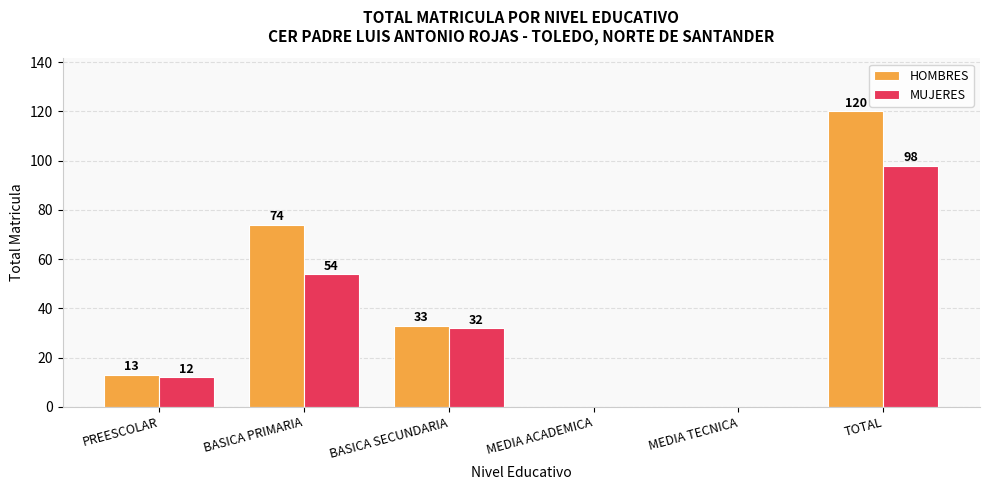

At which label does HOMBRES first exceed 33?

BASICA PRIMARIA